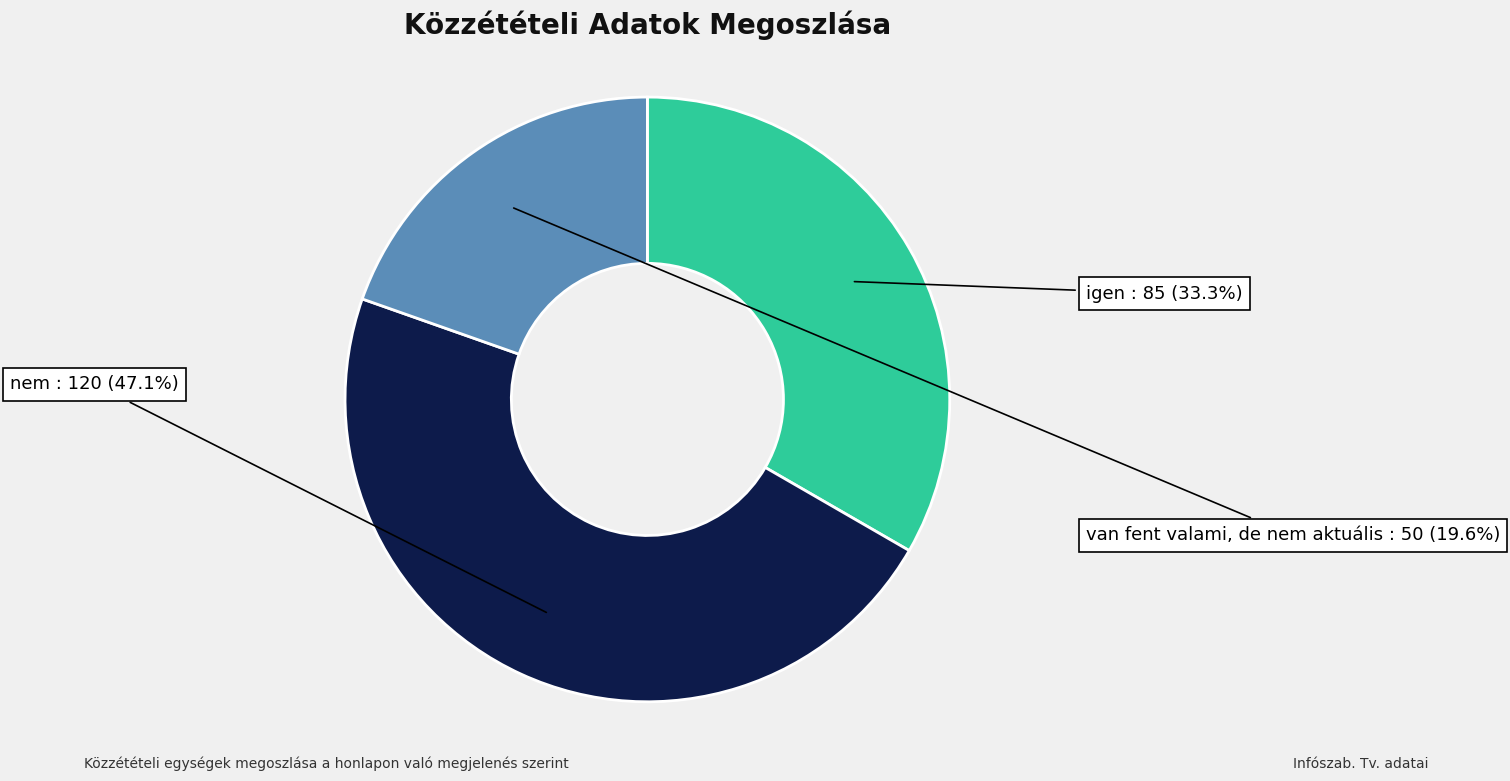

What is the smallest slice in the pie chart?

van fent valami, de nem aktuális